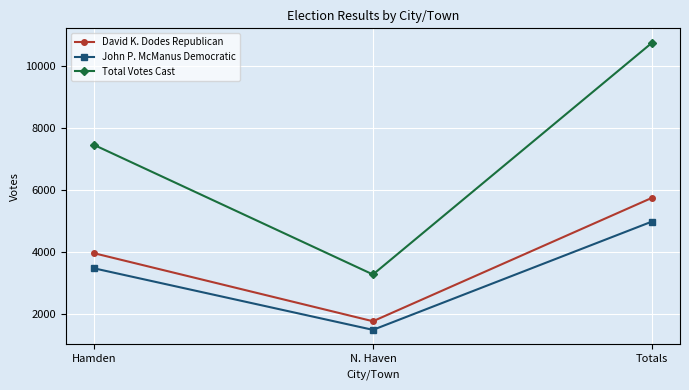

What is the average value of the John P. McManus Democratic series?

3324